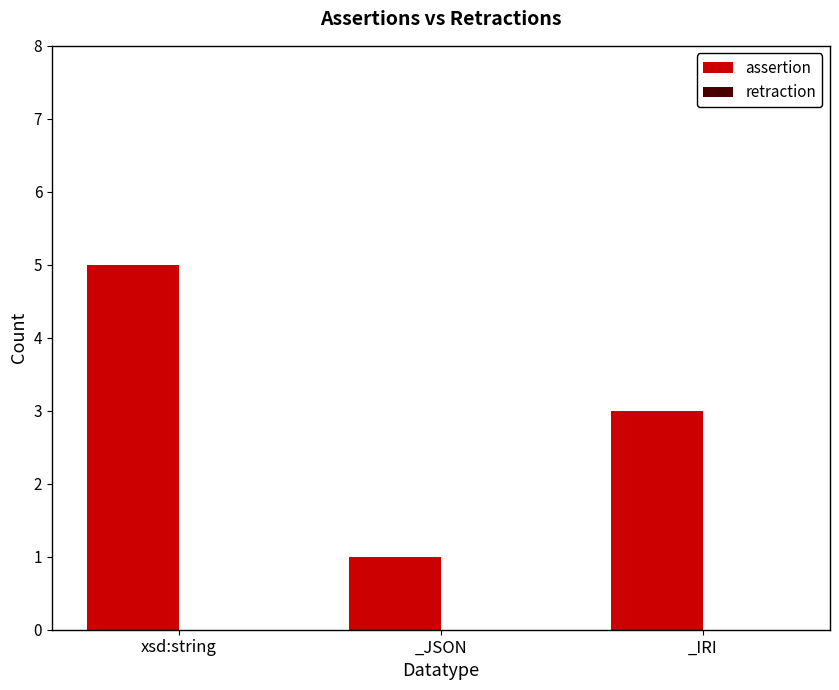

Approximately how many times larger is the value at _IRI compared to xsd:string?

0.6